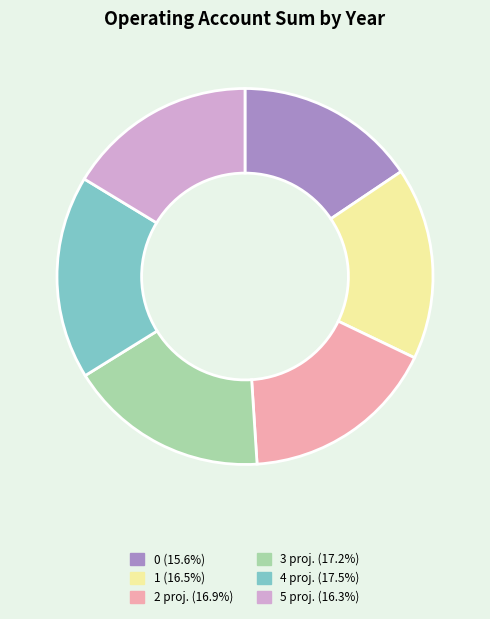

Is there a majority slice in this chart?

No